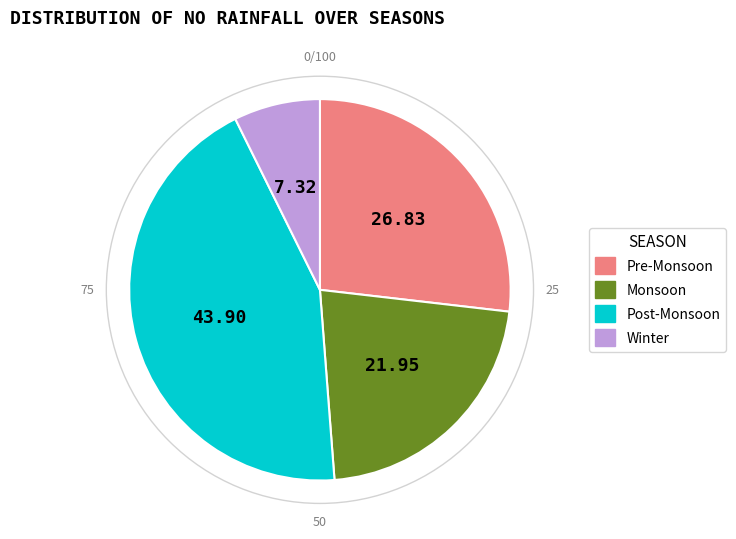

Is there a majority slice in this chart?

No